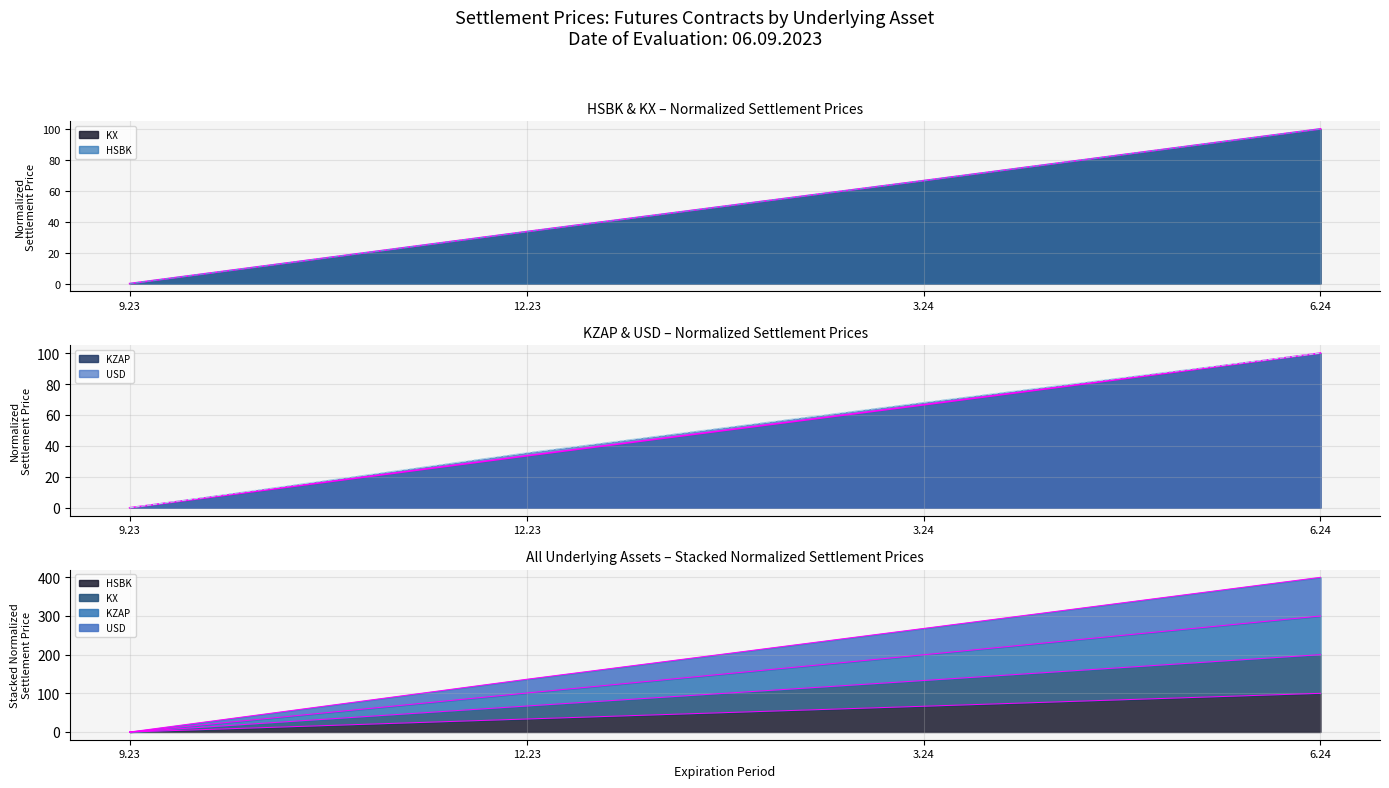

How many data points in KX are above 66?

2